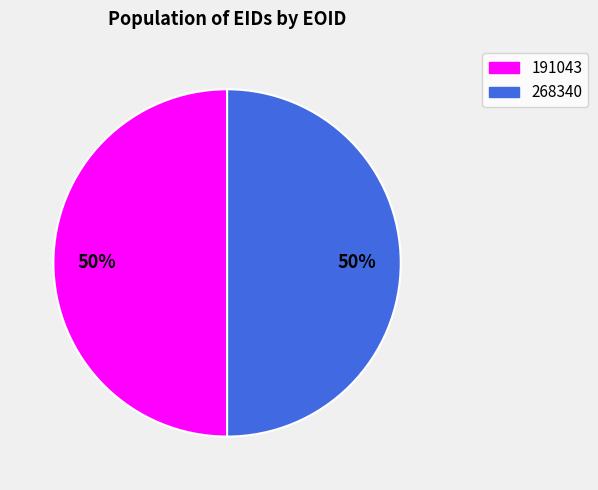

Count the number of slices in the pie.

2